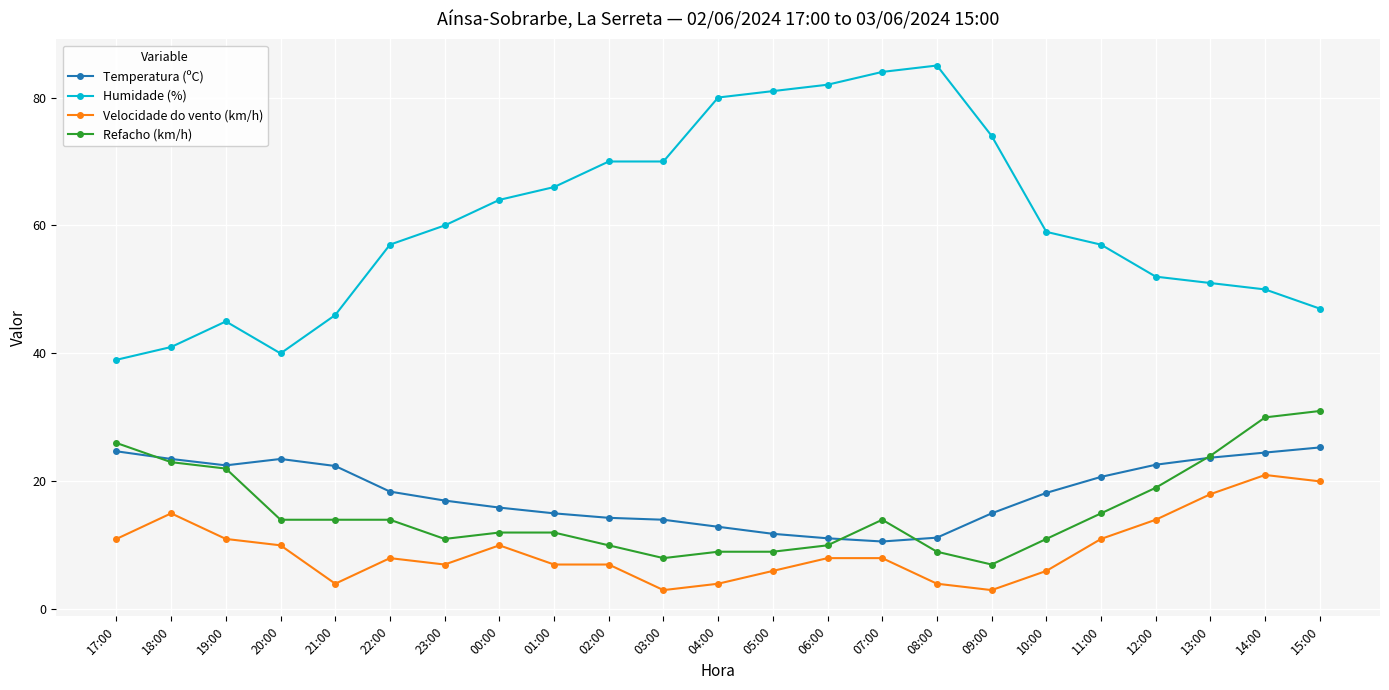

Is the value of Humidade (%) at 18:00 greater than the value of Refacho (km/h) at 22:00?

Yes